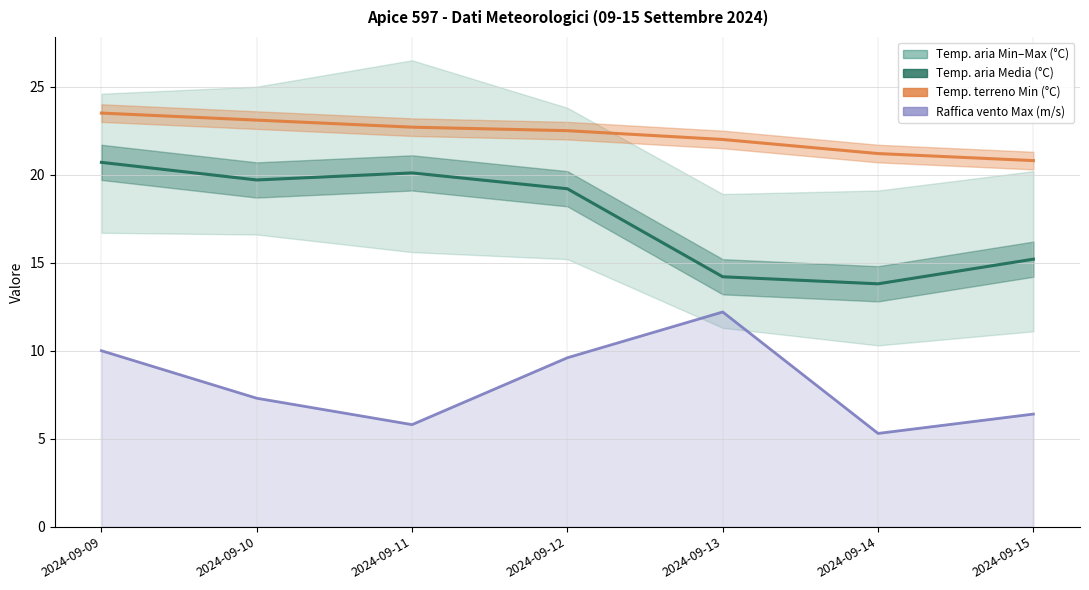

Which has a higher value, 2024-09-13 or 2024-09-14?

2024-09-13